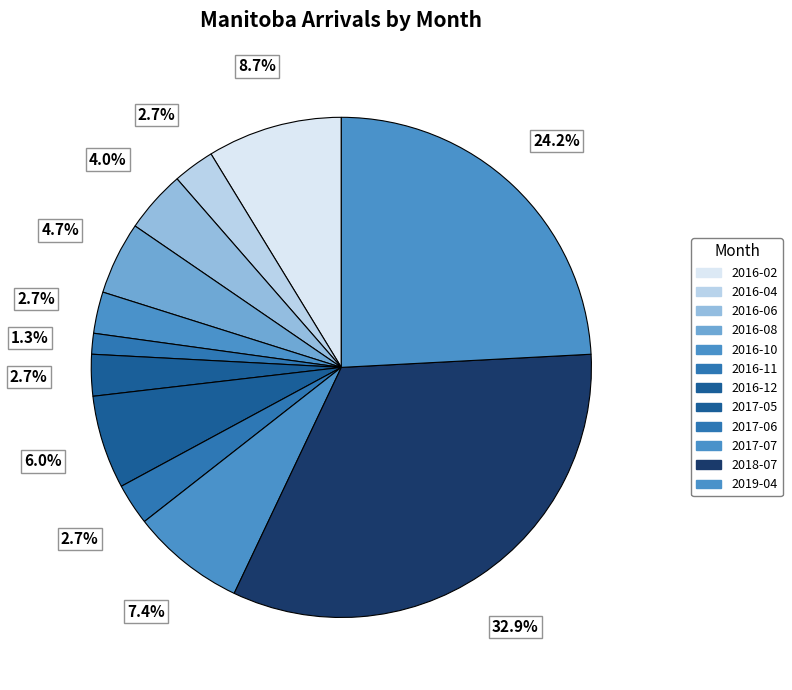

Rank the categories by value from lowest to highest.

2016-11, 2016-04, 2016-10, 2016-12, 2017-06, 2016-06, 2016-08, 2017-05, 2017-07, 2016-02, 2019-04, 2018-07